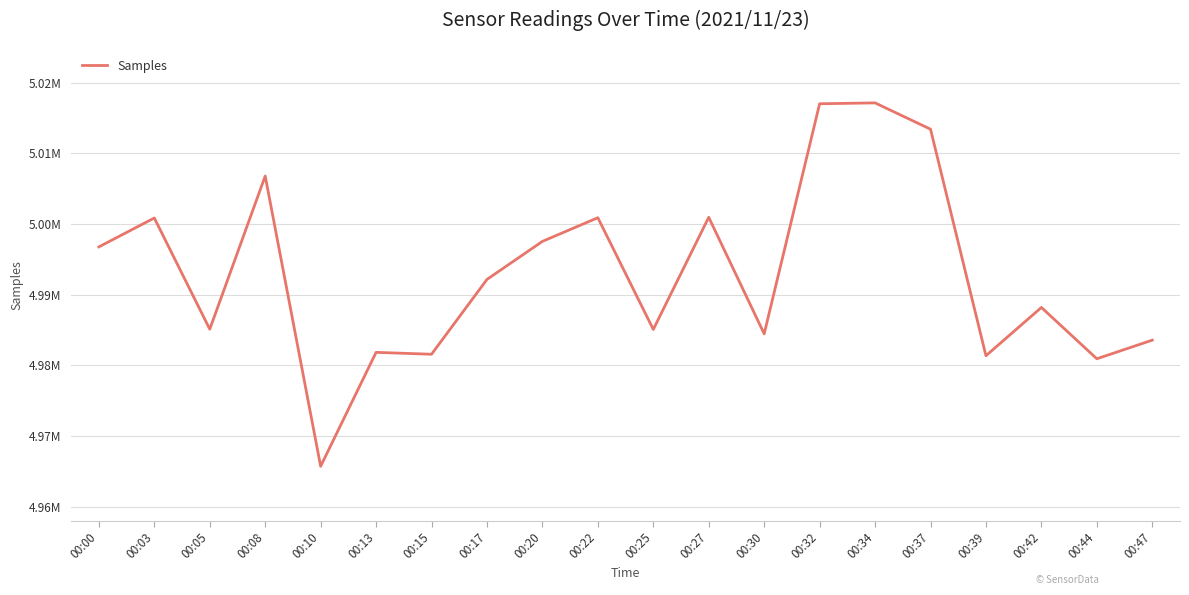

Where is the data nearest to the value 4991440?

00:17